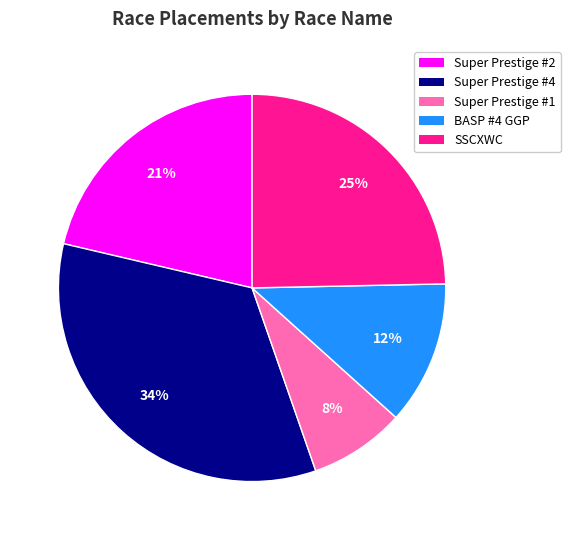

Does any single category account for the majority?

No